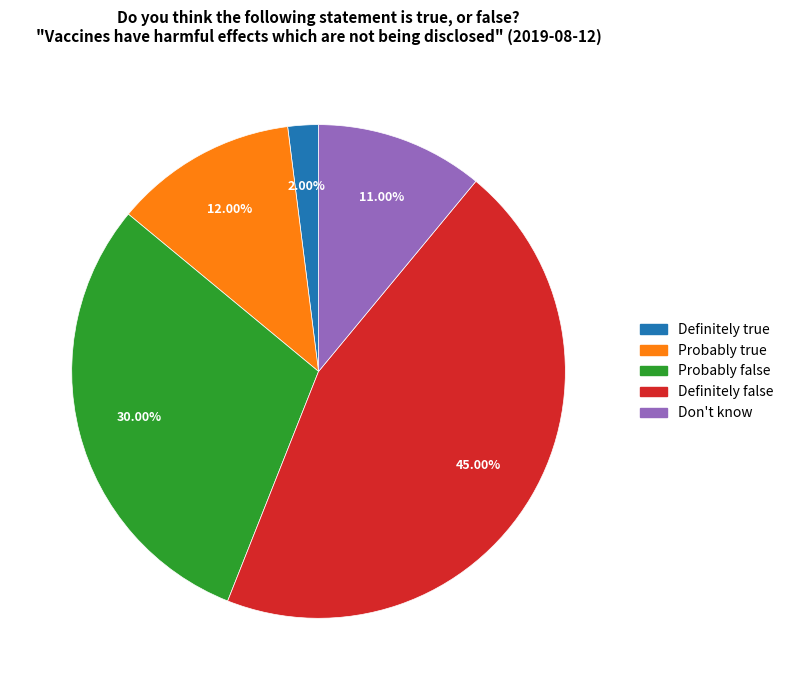

What percentage do Probably false and Definitely true together represent?

32.0%